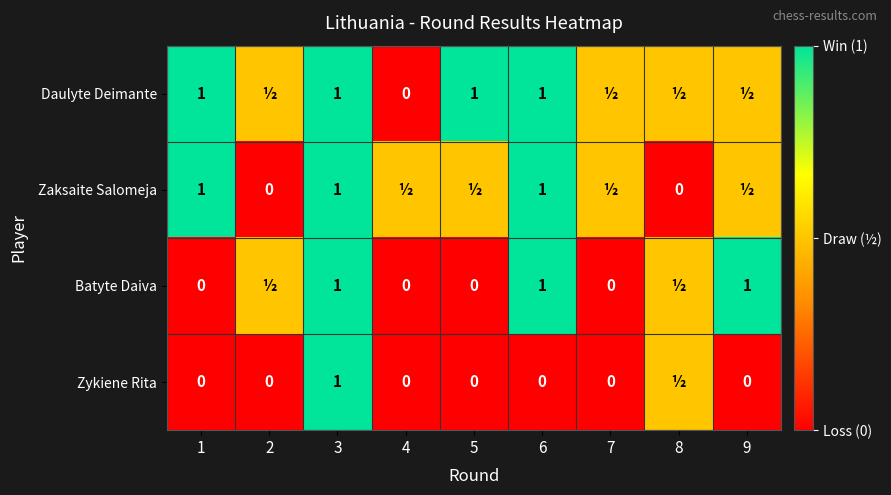

What is the spread (max minus min) of values at 8?

0.5